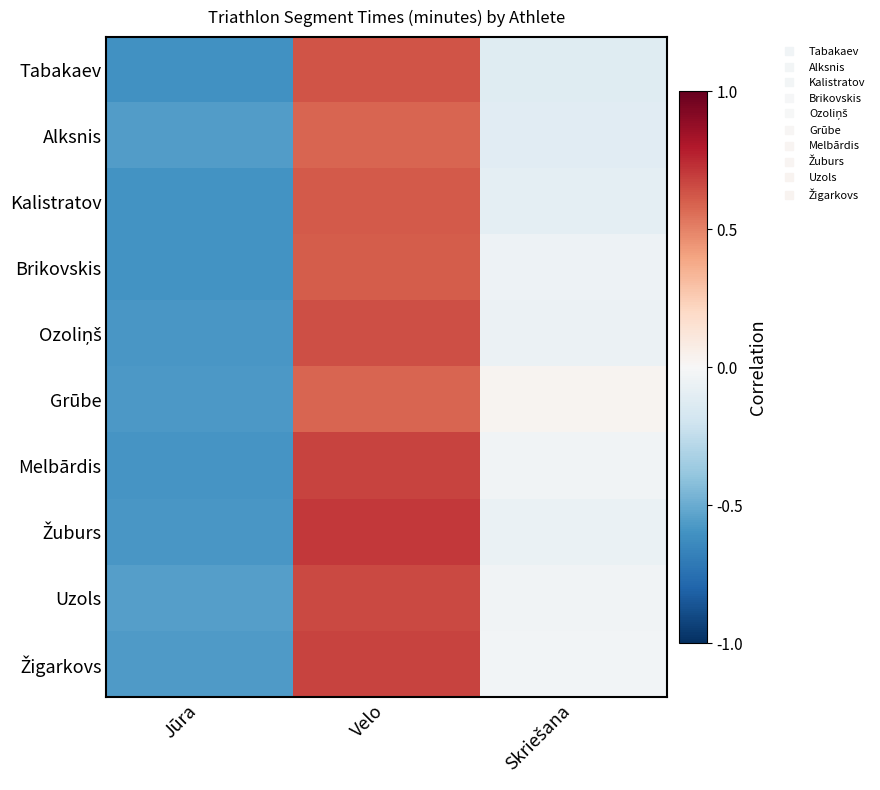

What is the maximum value shown in the chart?

0.7